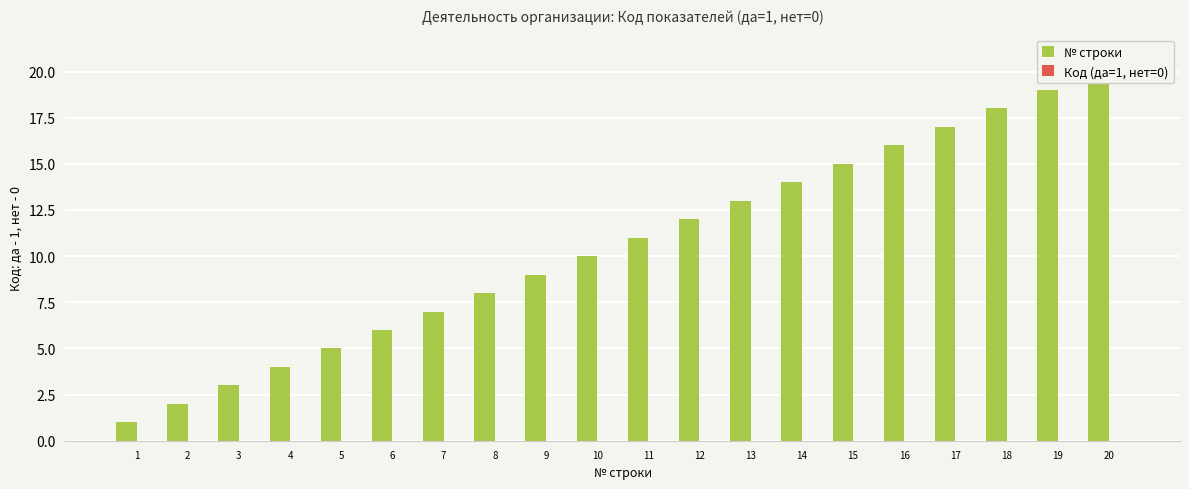

The value of № строки at 19 is 19. True or false?

True